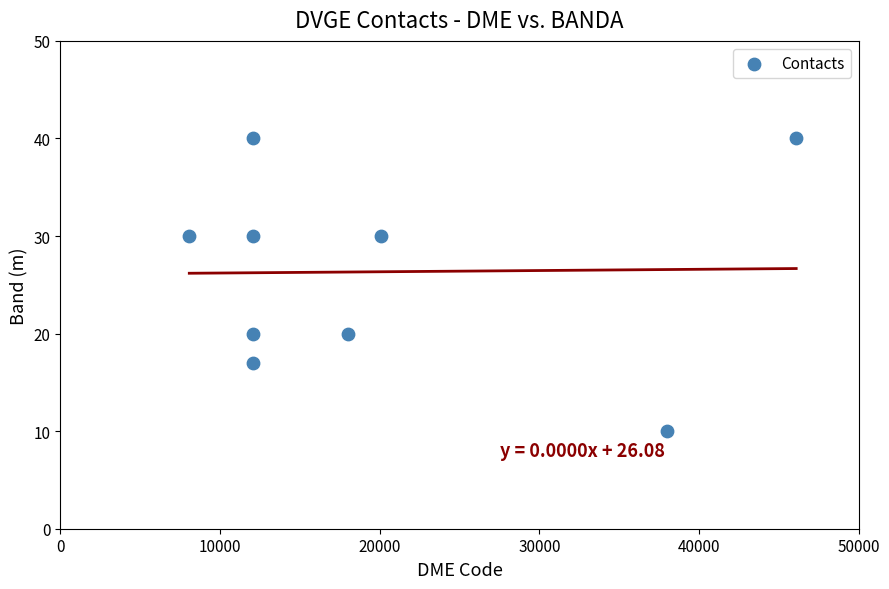

What is the range of Y values (max minus min)?

30